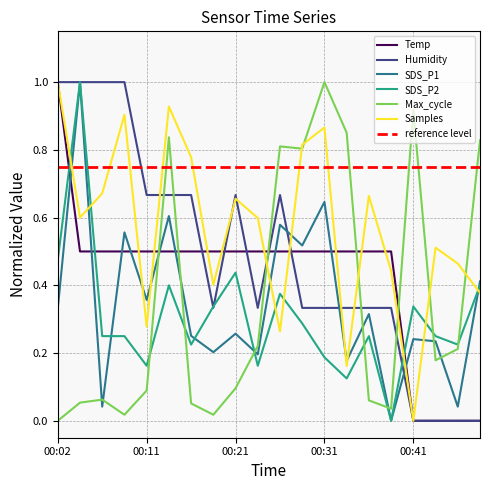

True or false: Samples and reference level cross at least once.

True